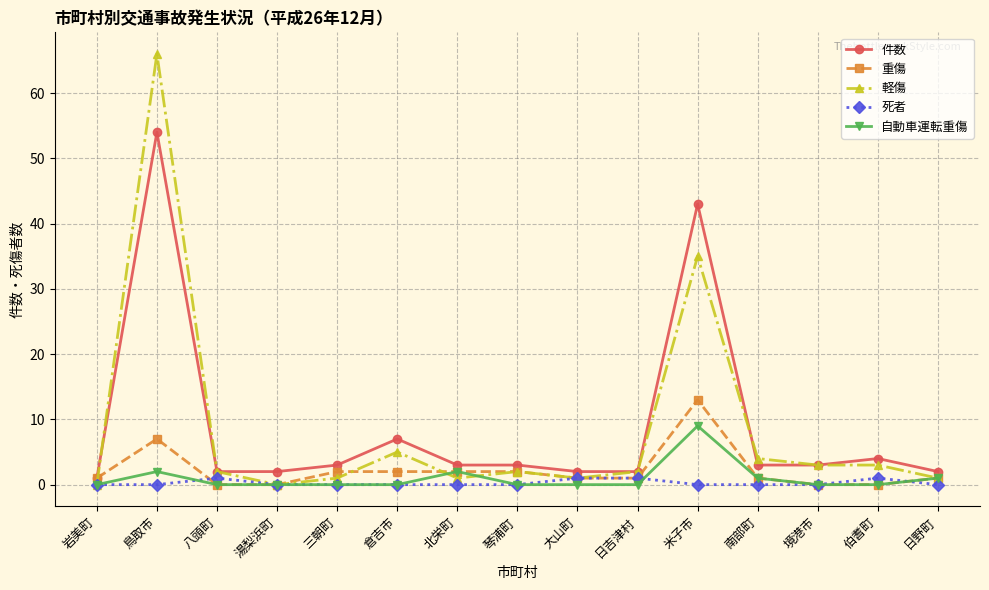

At how many categories does at least one series exceed 52?

1